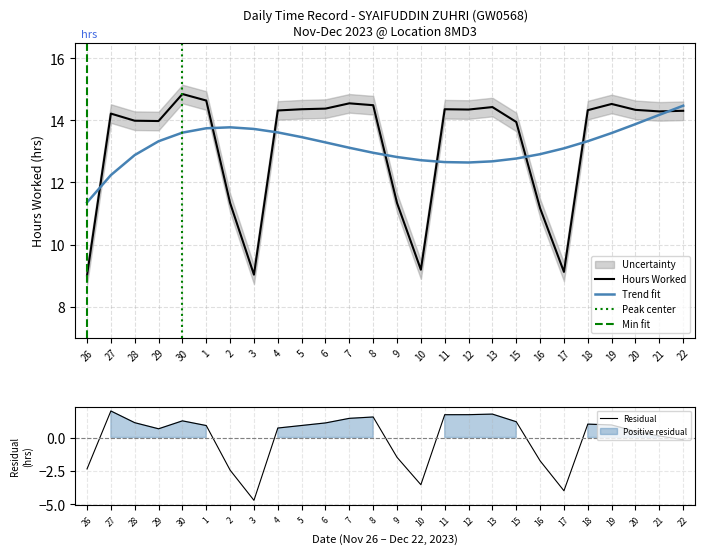

How many interior local valleys (lower than both neighbors) does the data have?

6